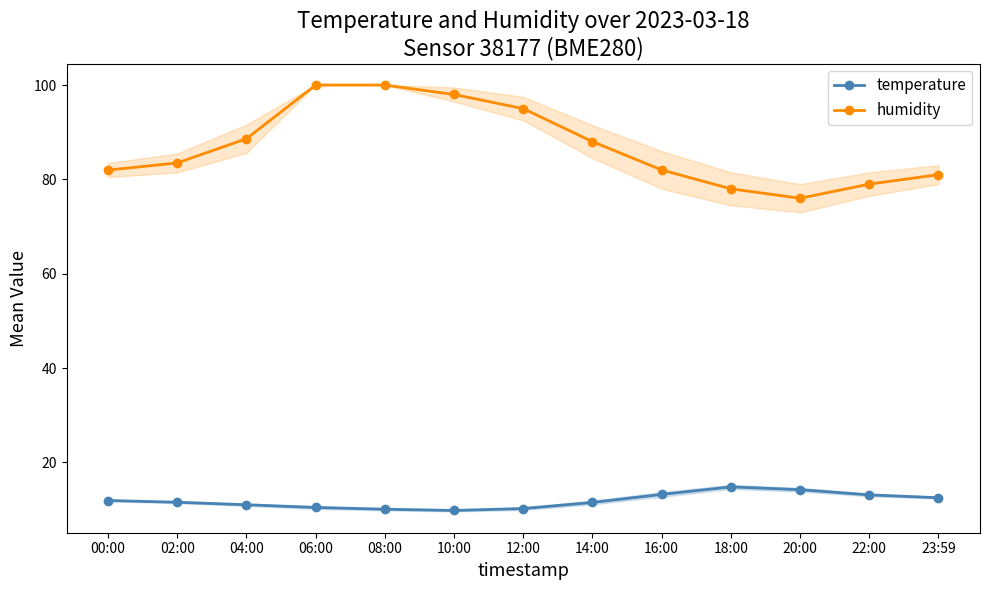

True or false: temperature and humidity cross at least once.

False